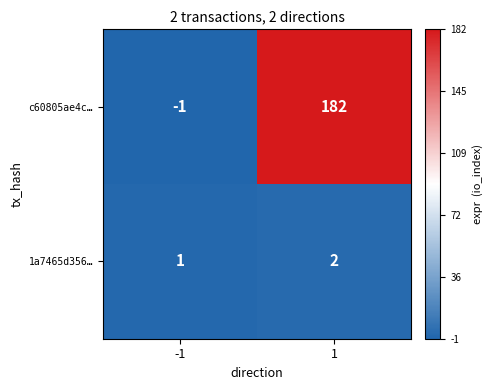

What is the spread (max minus min) of values at 1?

180